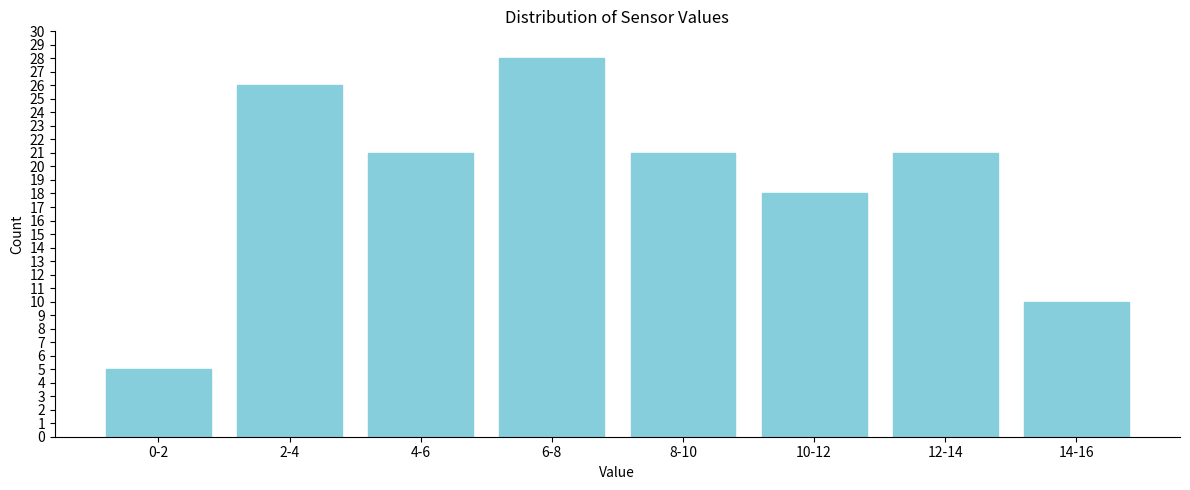

Reading right to left, list all the values displayed in this chart.

14-16=10	12-14=21	10-12=18	8-10=21	6-8=28	4-6=21	2-4=26	0-2=5